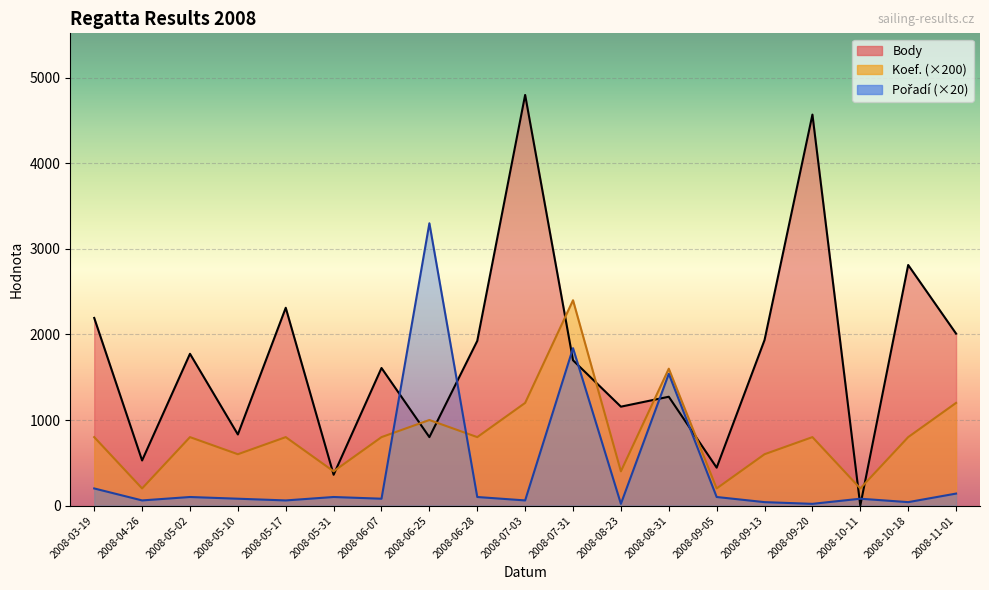

How many lines are shown in the chart?

3